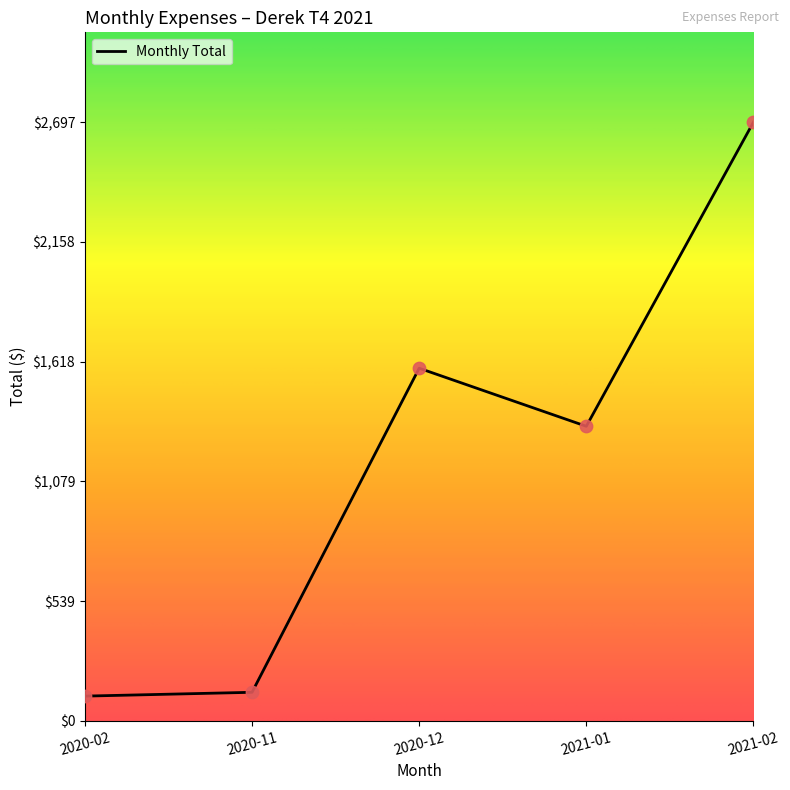

What is the ratio of the value at 2020-12 to the value at 2021-01?

1.2